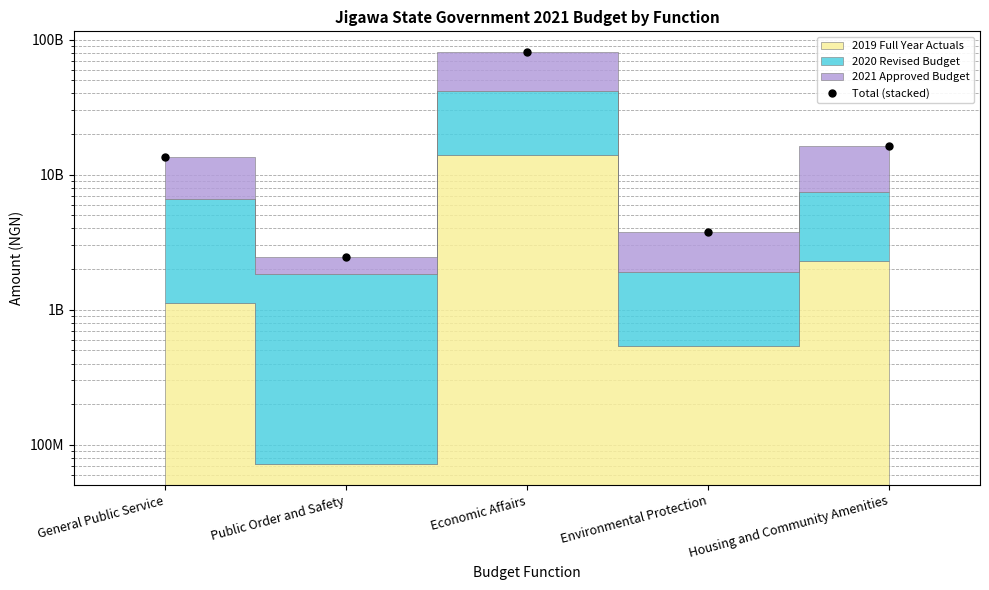

What position from the left is General Public Service?

1